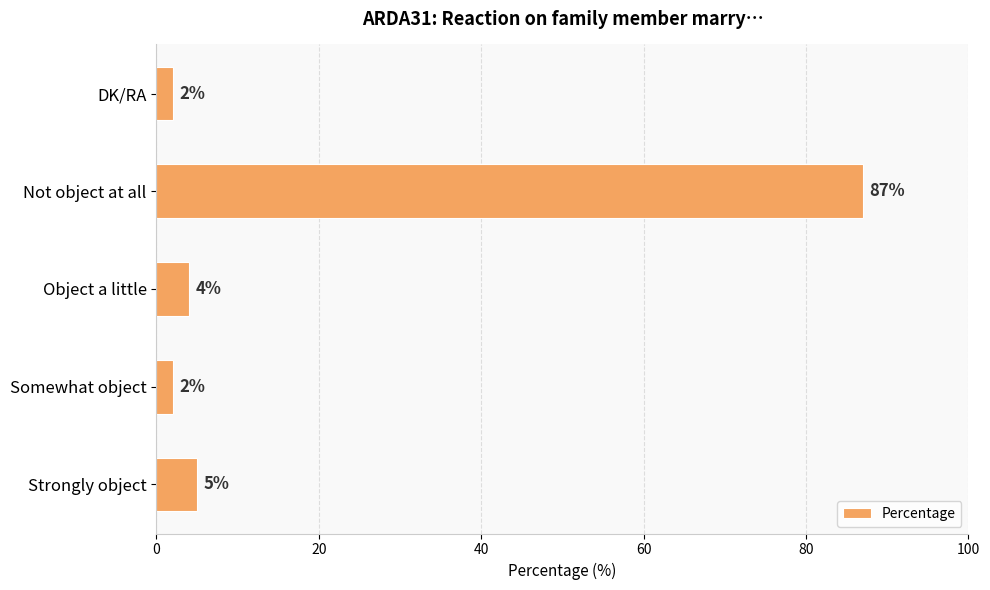

What is the difference between the maximum and second lowest values?

85